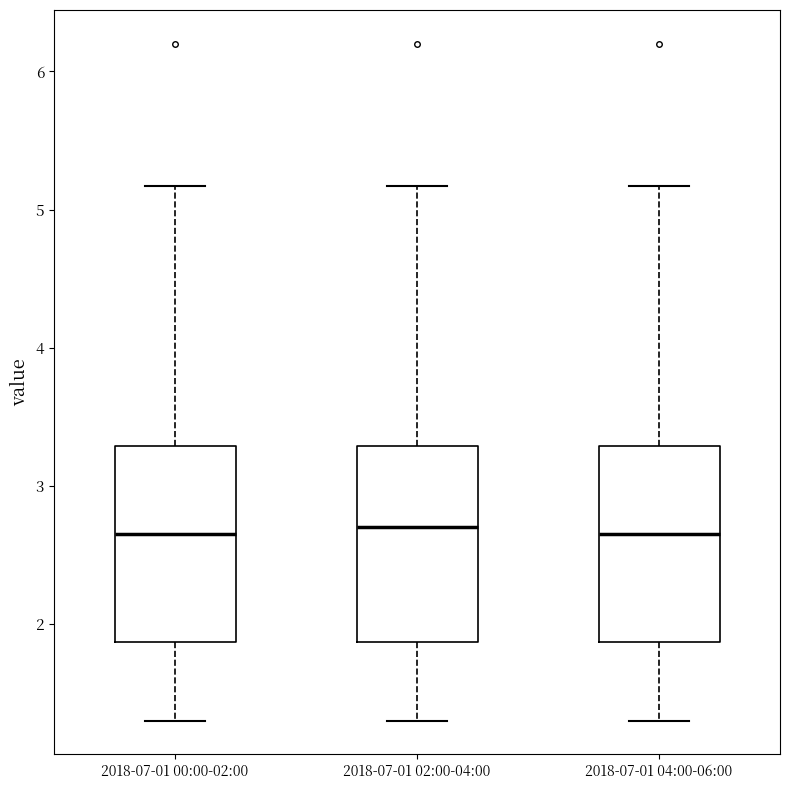

Reading left to right, transcribe this box plot: for each box, give where its median line is, the range the box spans, and where its two whiskers end, as read against the y-axis. The values are not printed on the chart, so give them approximately, as read against the axis.

2018-07-01 00:00-02:00: median 2.7, box 1.9 to 3.3, whiskers 1.3 to 5.2
2018-07-01 02:00-04:00: median 2.7, box 1.9 to 3.3, whiskers 1.3 to 5.2
2018-07-01 04:00-06:00: median 2.7, box 1.9 to 3.3, whiskers 1.3 to 5.2